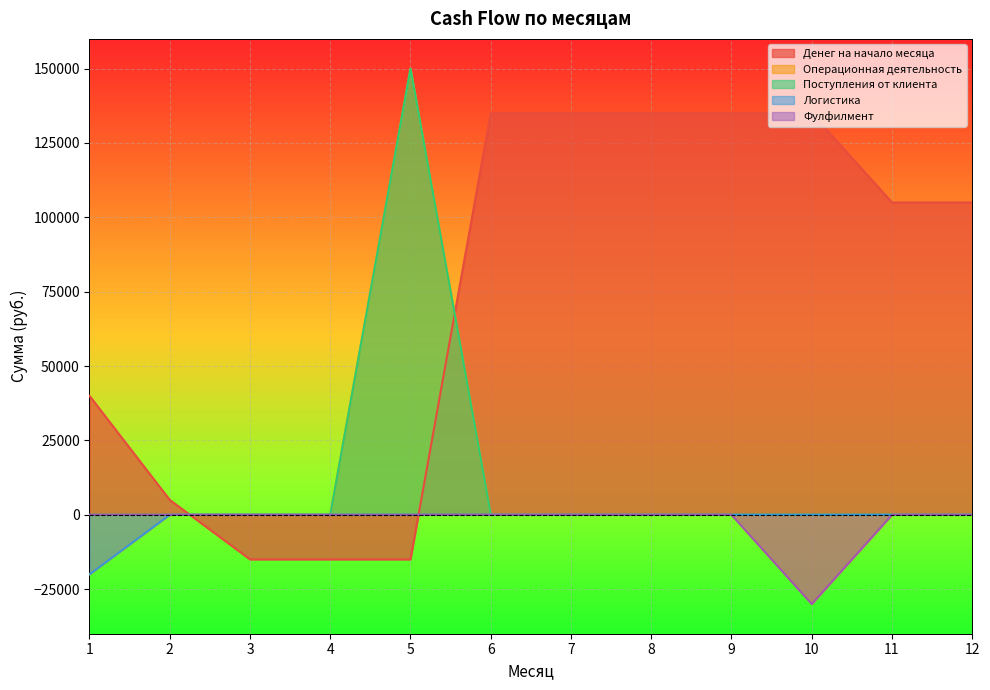

The value of Поступления от клиента at 11 is 0. True or false?

True